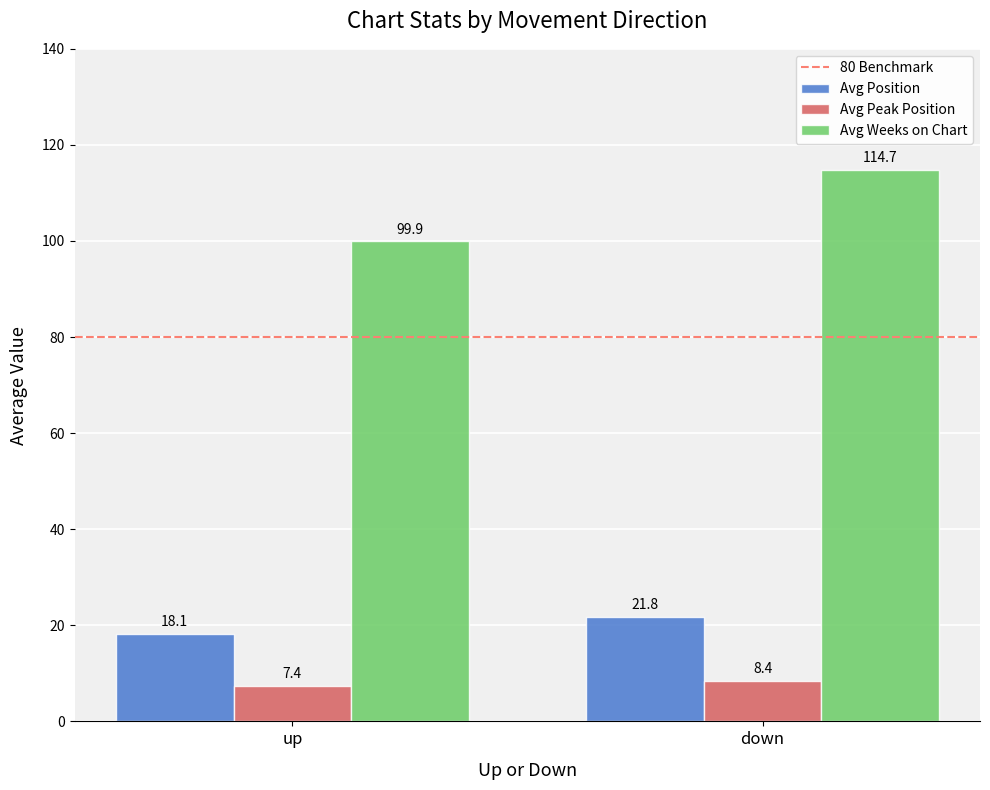

Reading left to right, what are all the values shown in this chart?

Avg Position: up=18.1	down=21.8
Avg Peak Position: up=7.4	down=8.4
Avg Weeks on Chart: up=99.9	down=114.7